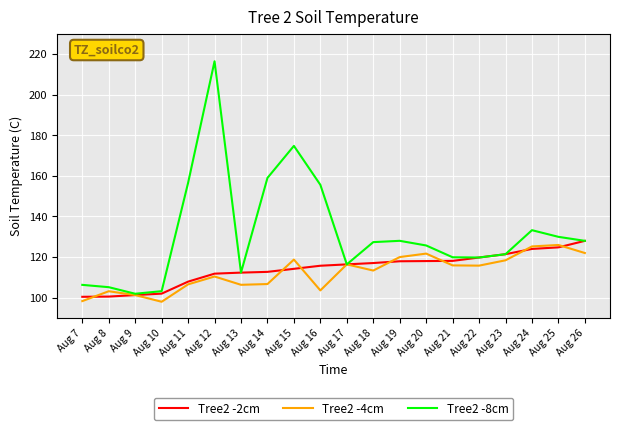

Which series has the largest total across all categories?

Tree2 -8cm